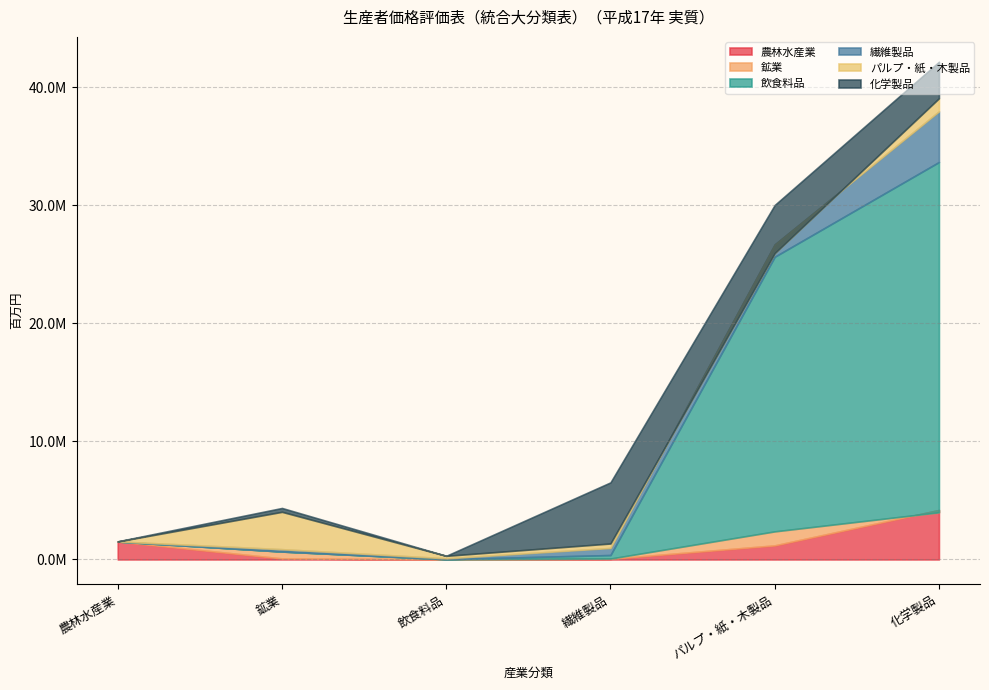

Count the number of data series in this chart.

6